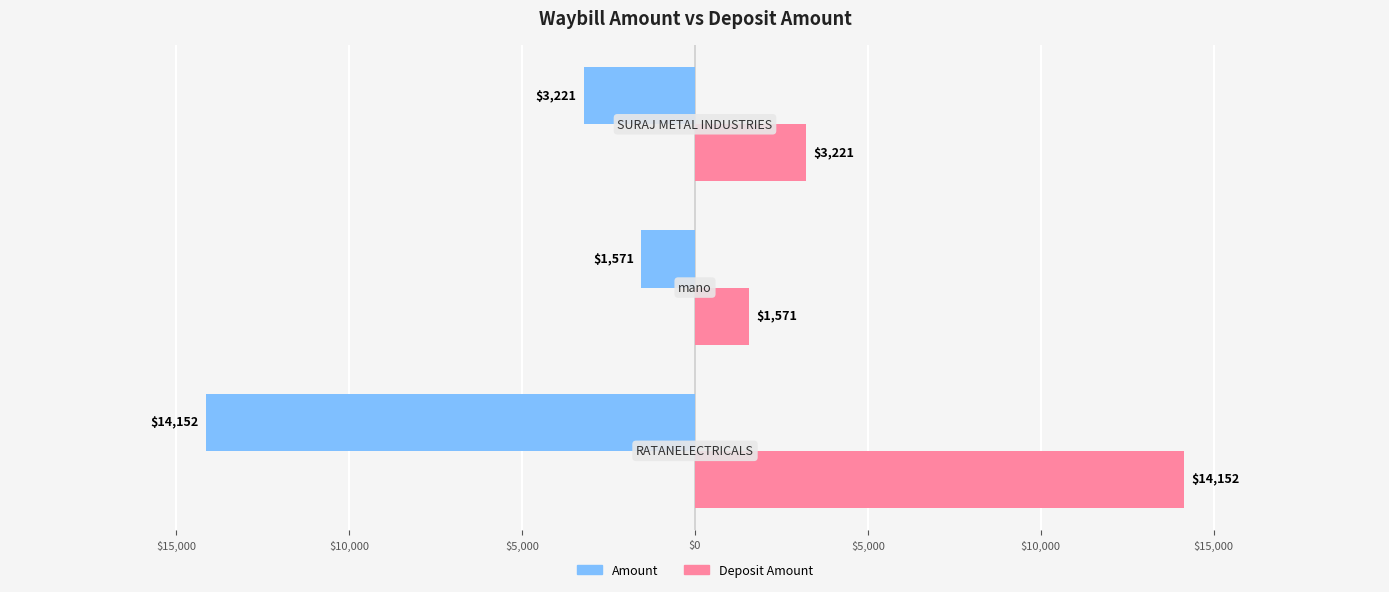

At how many categories does at least one series exceed 12918?

1